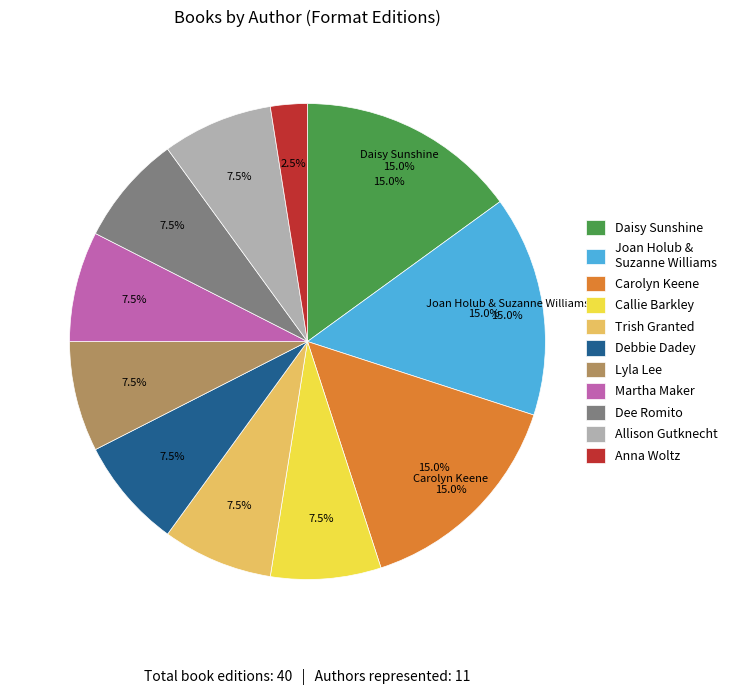

Does Trish Granted represent more than half of the total?

No